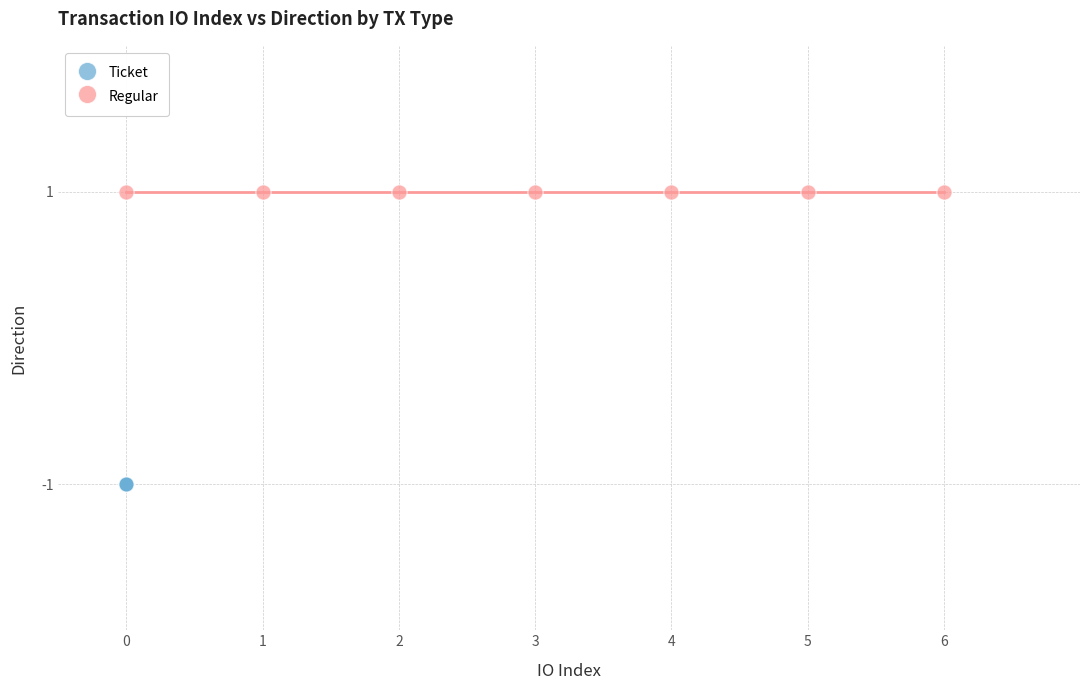

Which series contains the lowest Y value?

Ticket